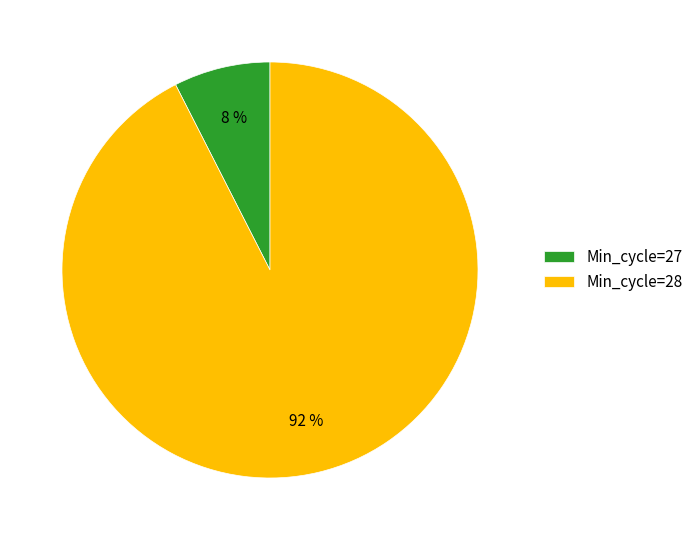

Which category has the biggest portion of the pie?

Min_cycle=28